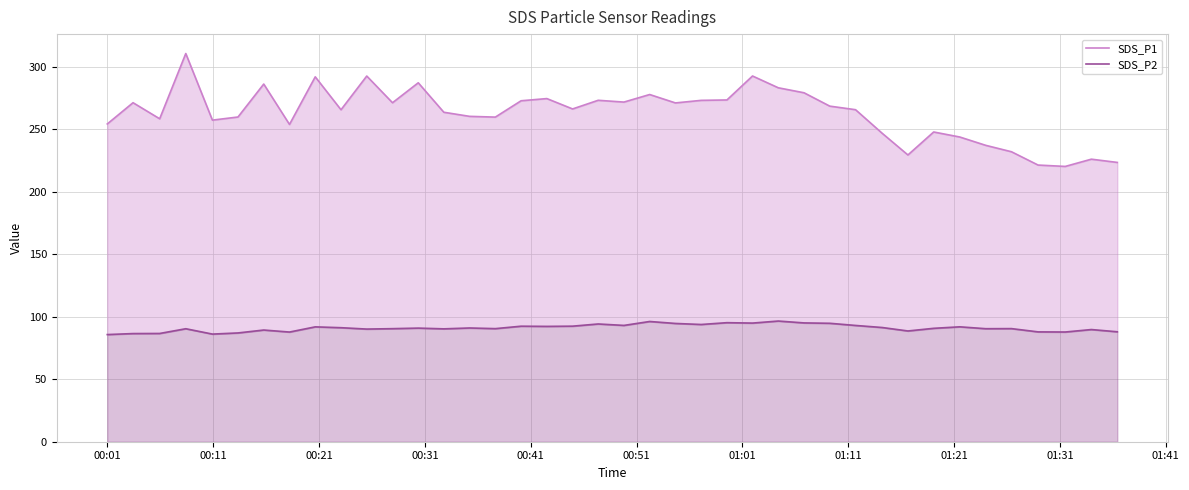

What is the value of the SDS_P2 point at the 14th from the left?

90.4